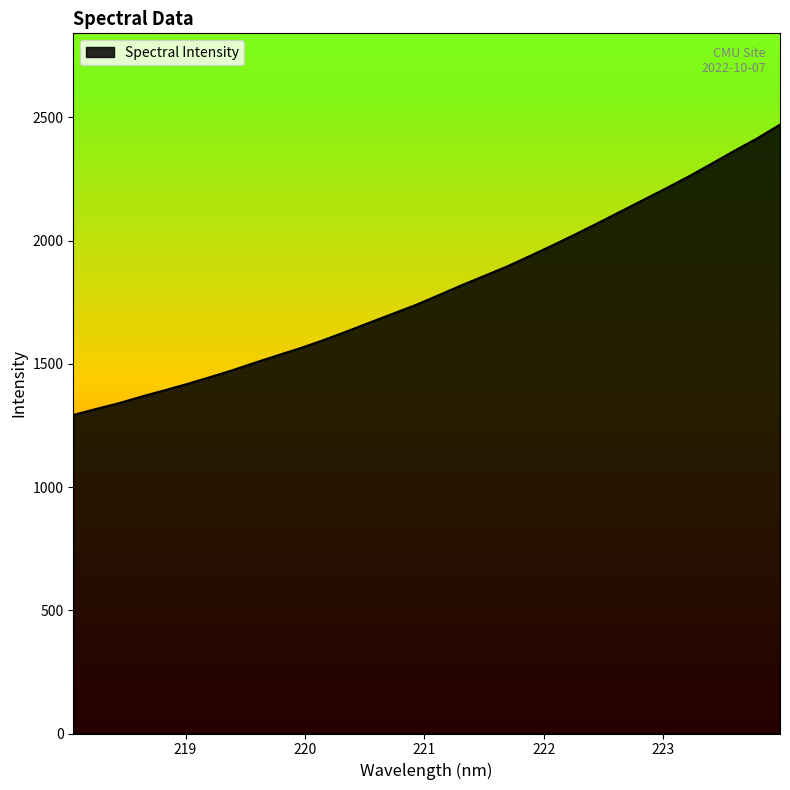

What is the minimum value shown in the chart?

1292.2